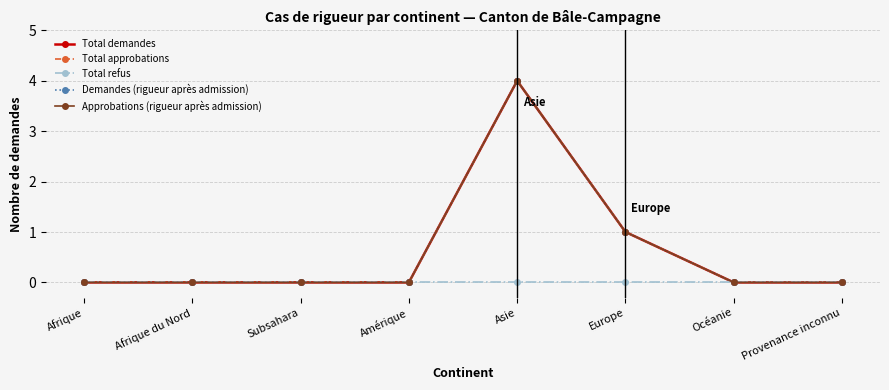

What is the value of the Demandes (rigueur après admission) point at the 5th from the left?

4